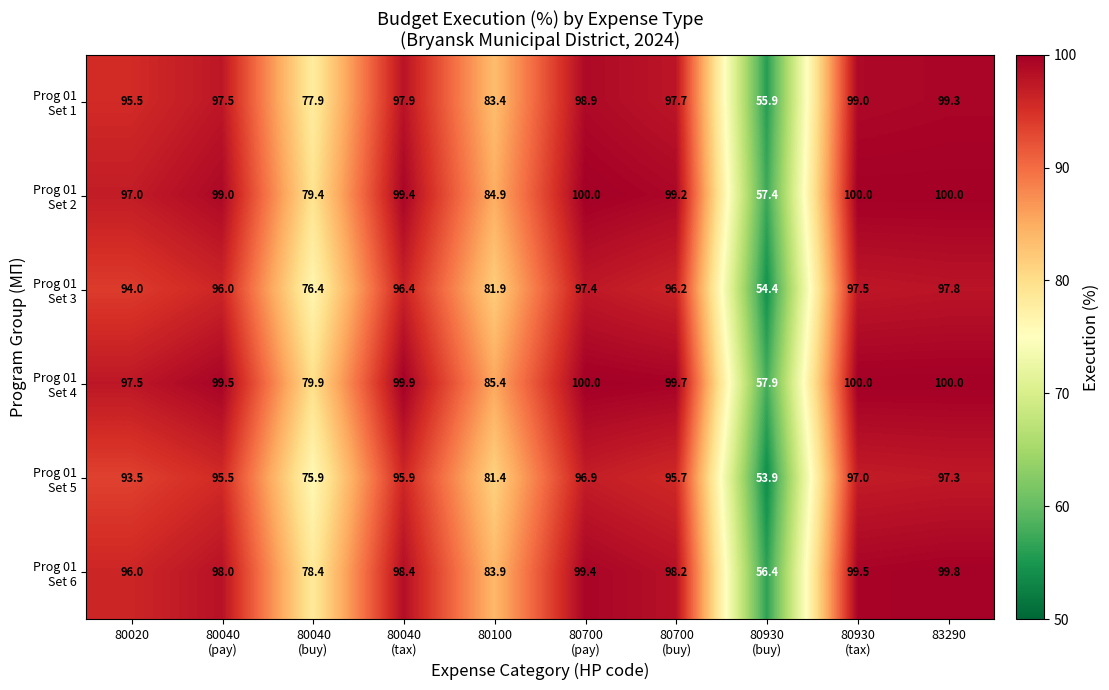

What is the total value across all series at 83290?

594.2